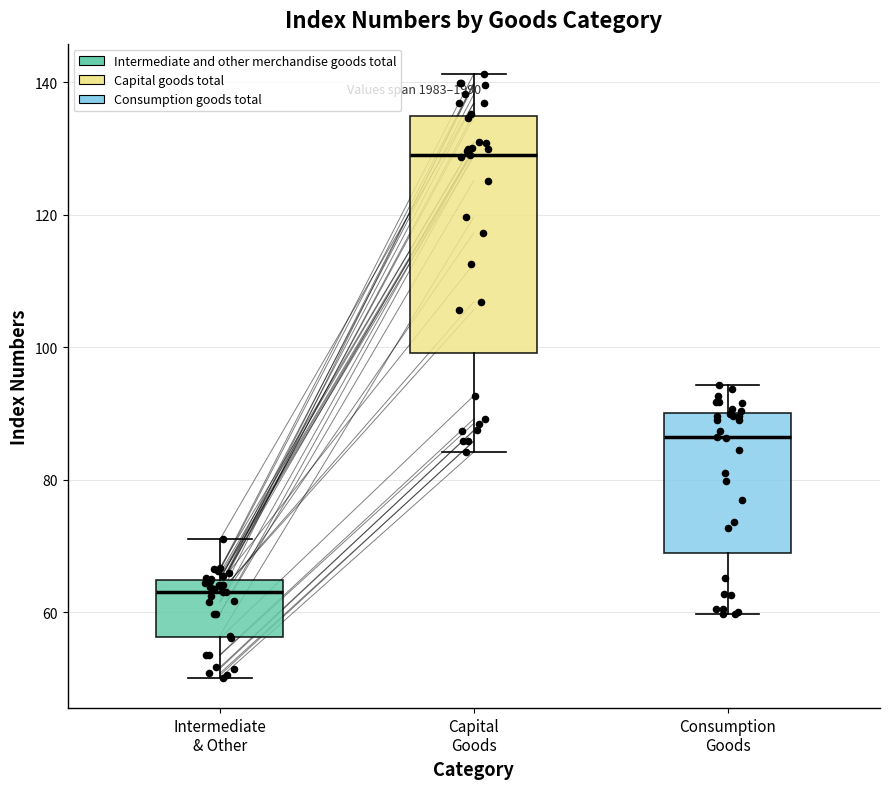

Reading left to right, read every box against the y-axis: the position of its median line, the range the box covers, and the ends of its whiskers. The values are not printed on the chart, so give them approximately, as read against the axis.

Intermediate & Other: median 64 (just below the box's upper edge), box 56 to 64, whiskers 50 to 72
Capital Goods: median 130, box 100 to 136, whiskers 84 to 142
Consumption Goods: median 86, box 68 to 90, whiskers 60 to 94